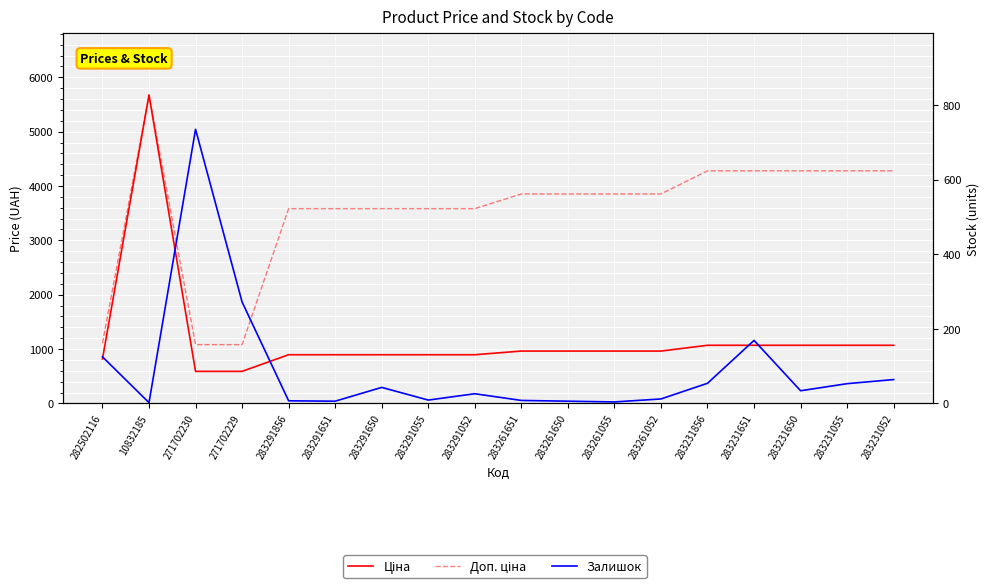

Which series has the largest range (max minus min)?

Ціна